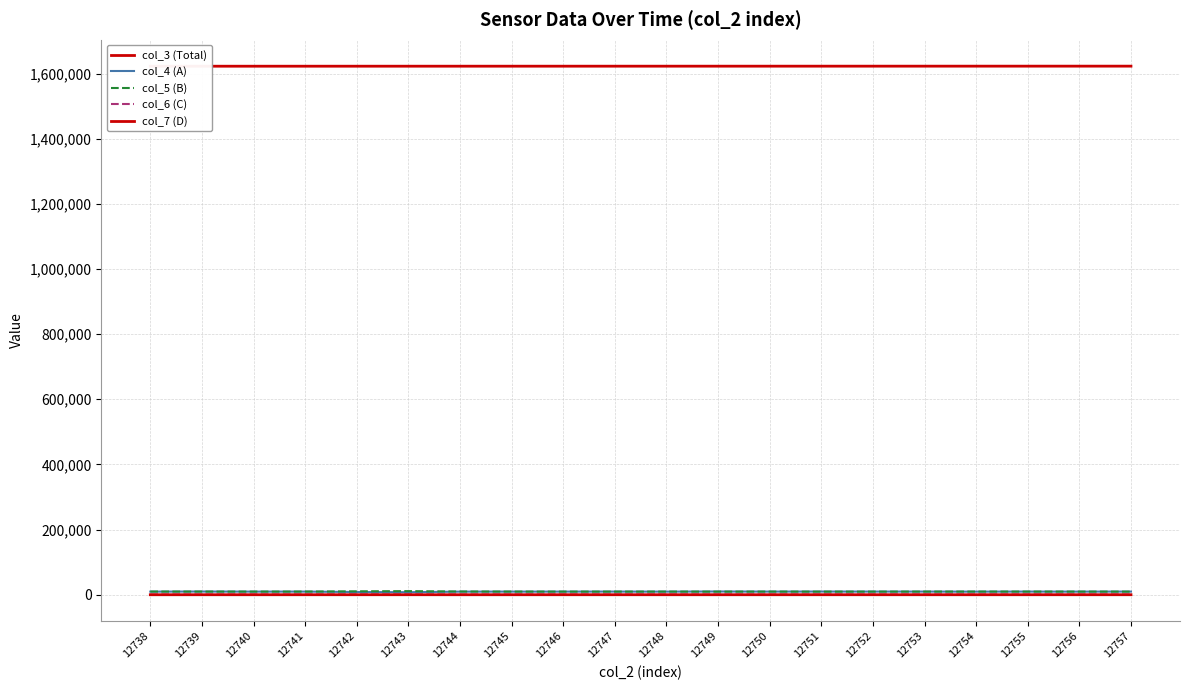

True or false: col_7 (D) and col_4 (A) intersect in this chart.

False